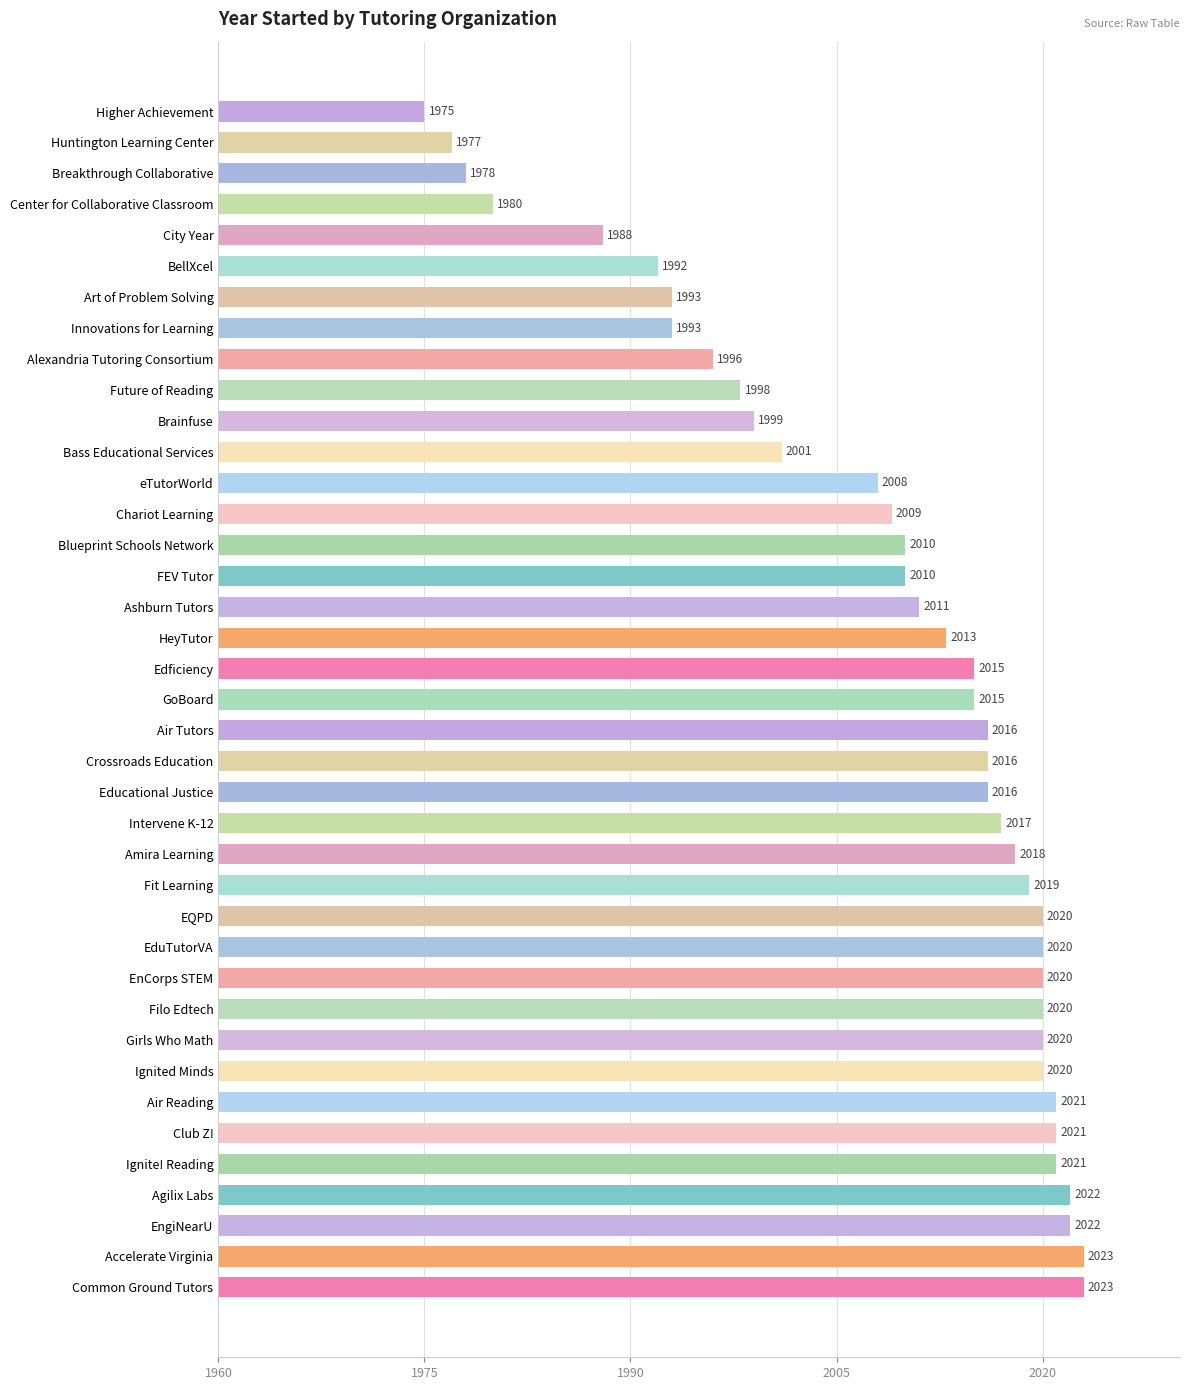

What is the smallest value displayed?

1975